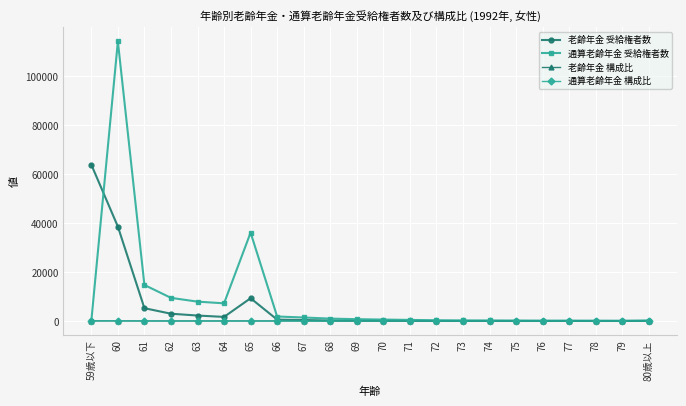

At how many categories does at least one series exceed 23592?

3